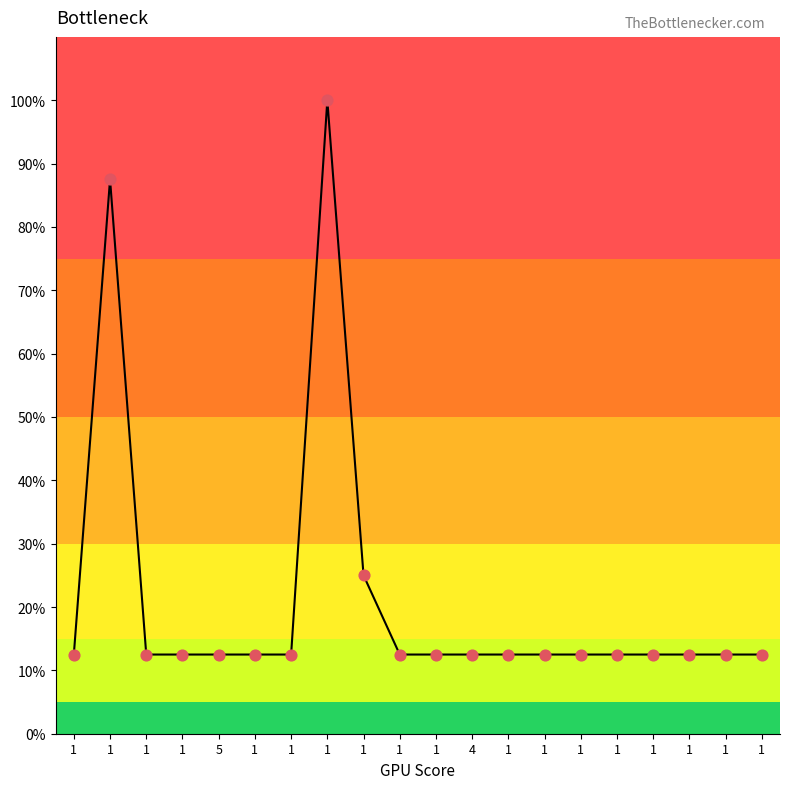

Approximately how many times larger is the value at 1 compared to 1?

1.0